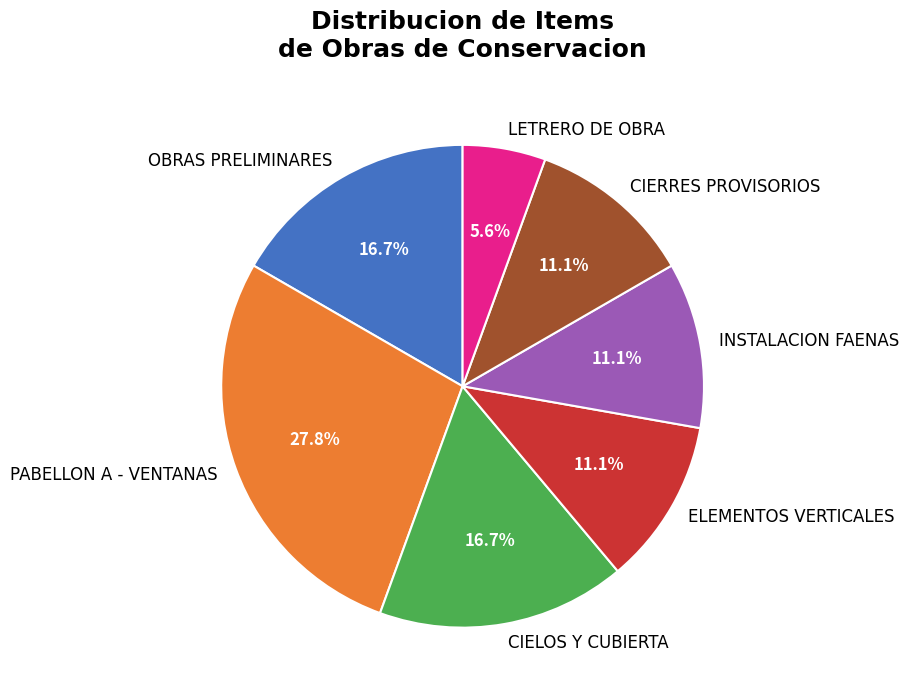

Is OBRAS PRELIMINARES the majority of the pie?

No